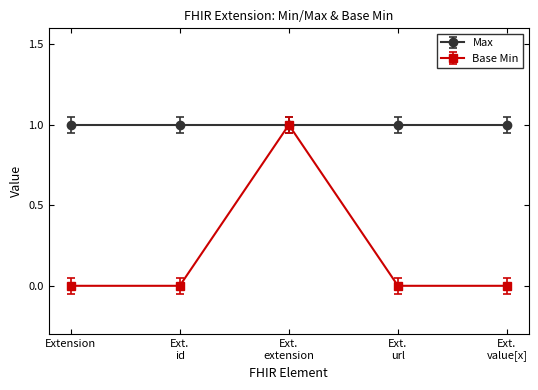

What position from the right is Extension?

5